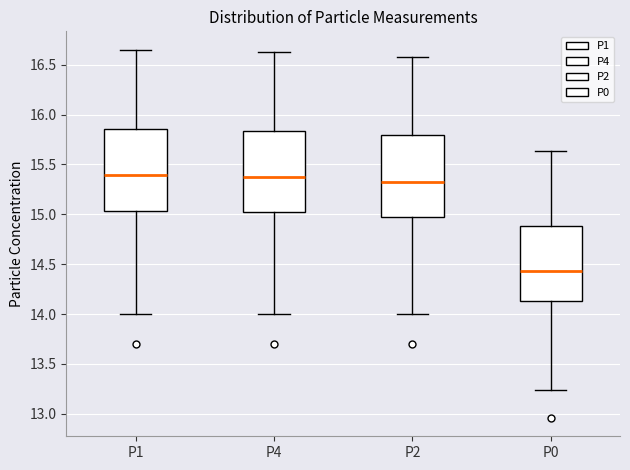

Which box's median line is the lowest?

P0